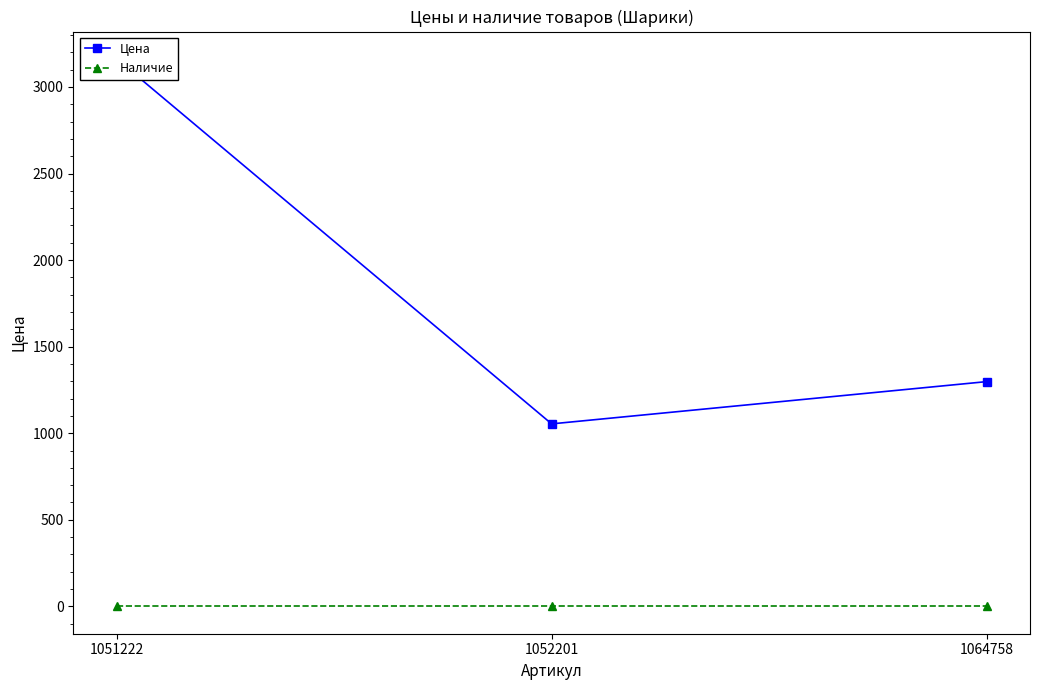

How many lines are shown in the chart?

2